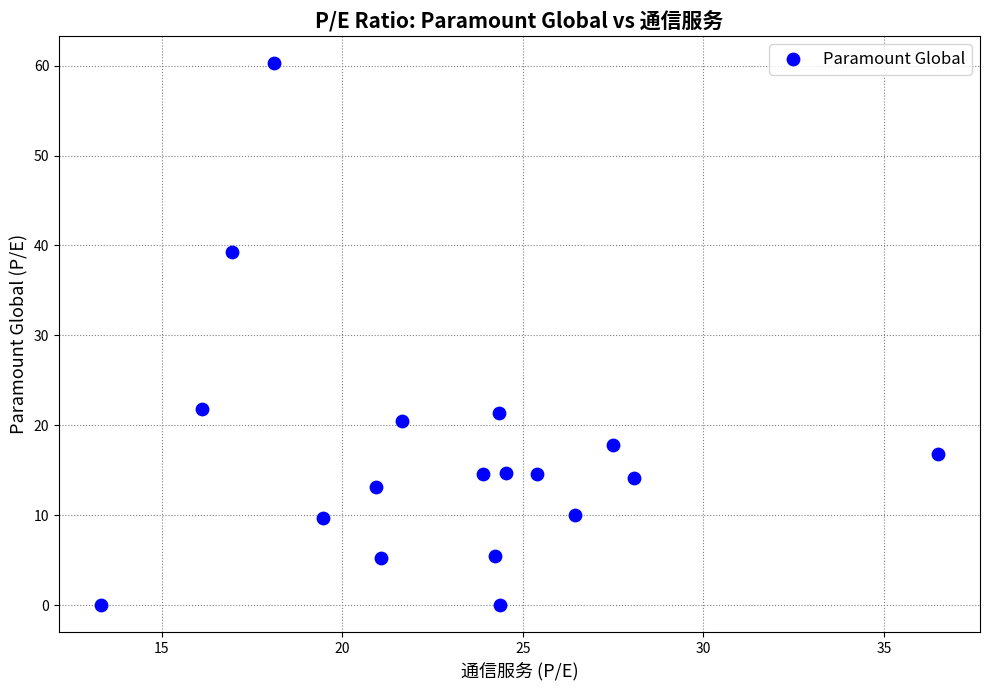

What is the range of Y values (max minus min)?

60.3